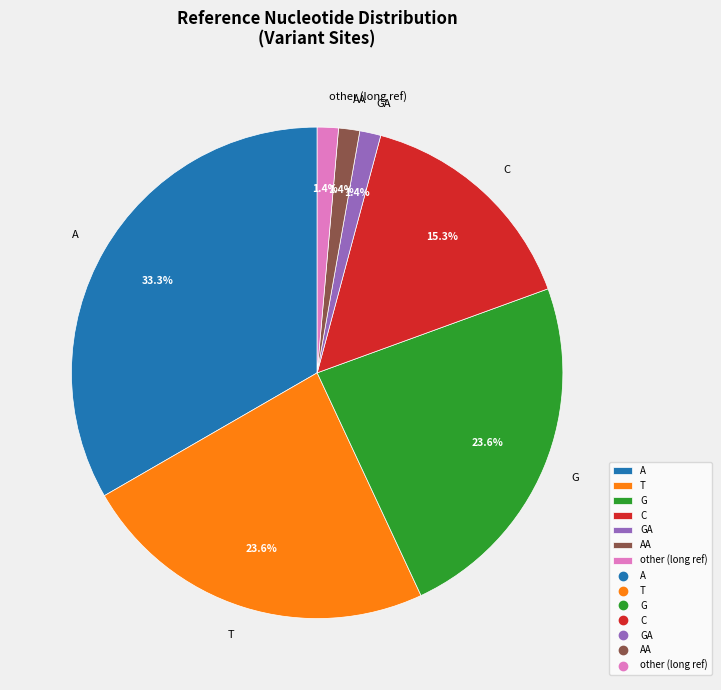

What percentage do AA and C together represent?

16.7%